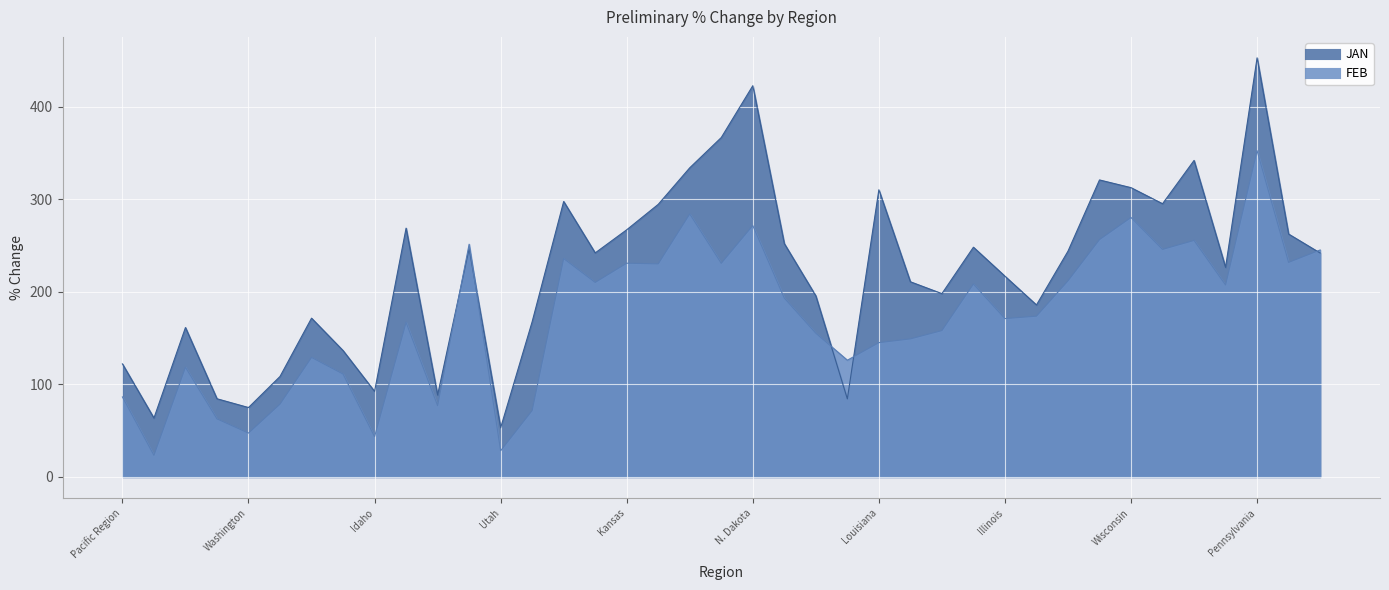

Is the value of JAN at Colorado greater than the value of FEB at New York?

No